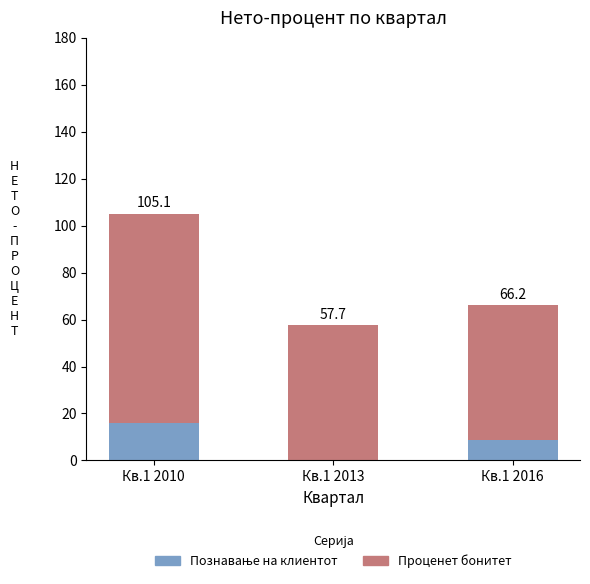

At Кв.1 2010, list the series in order from smallest to largest.

Познавање на клиентот, Проценет бонитет